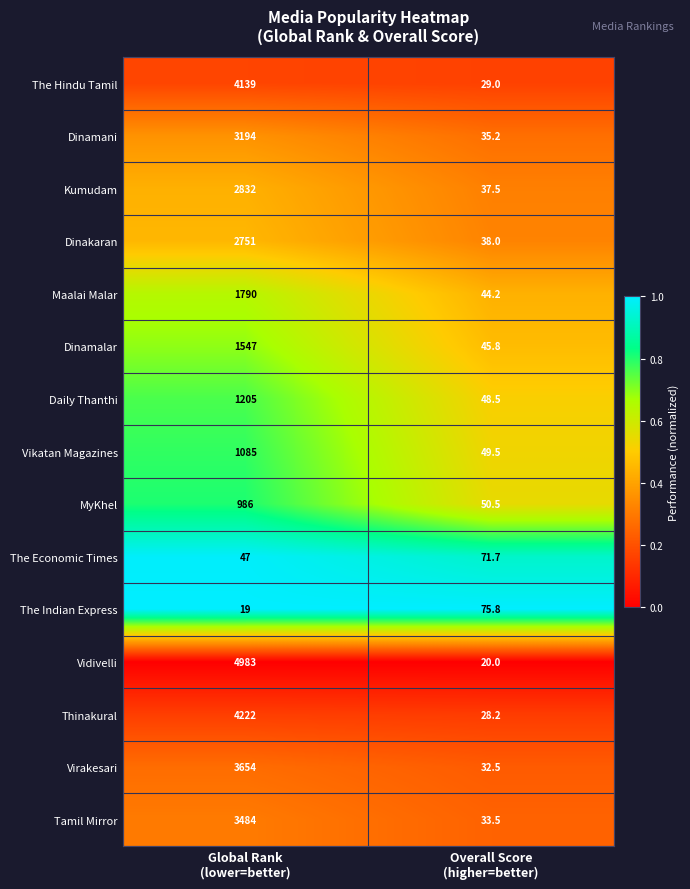

What is the difference between the maximum and minimum values in the Maalai Malar series?

1745.8